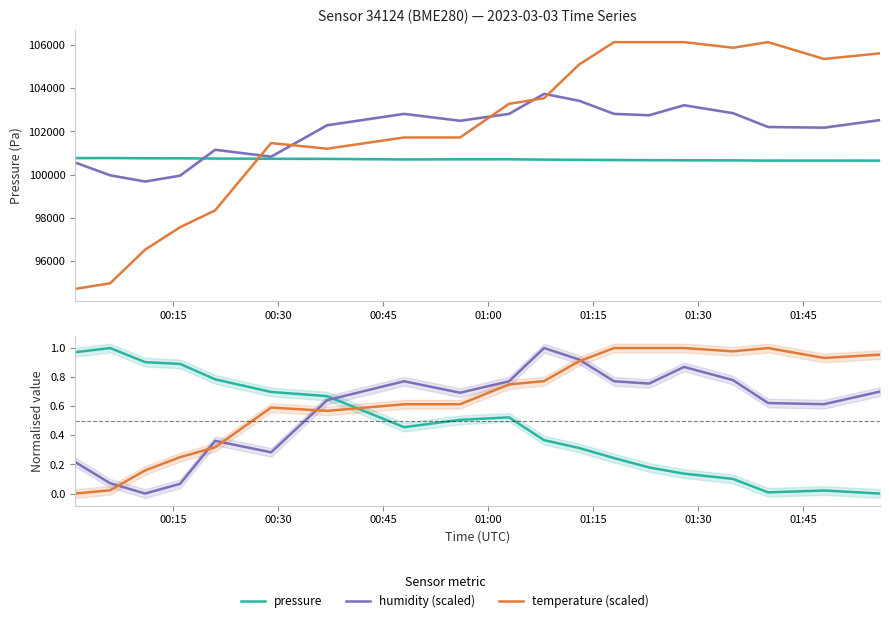

True or false: pressure and humidity (scaled) intersect in this chart.

False